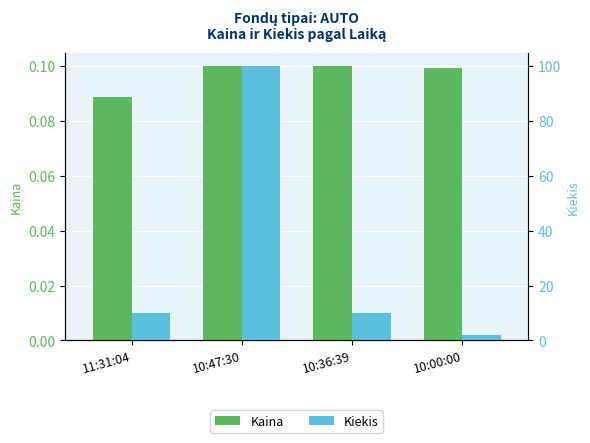

Which series has the widest spread of values?

Kiekis